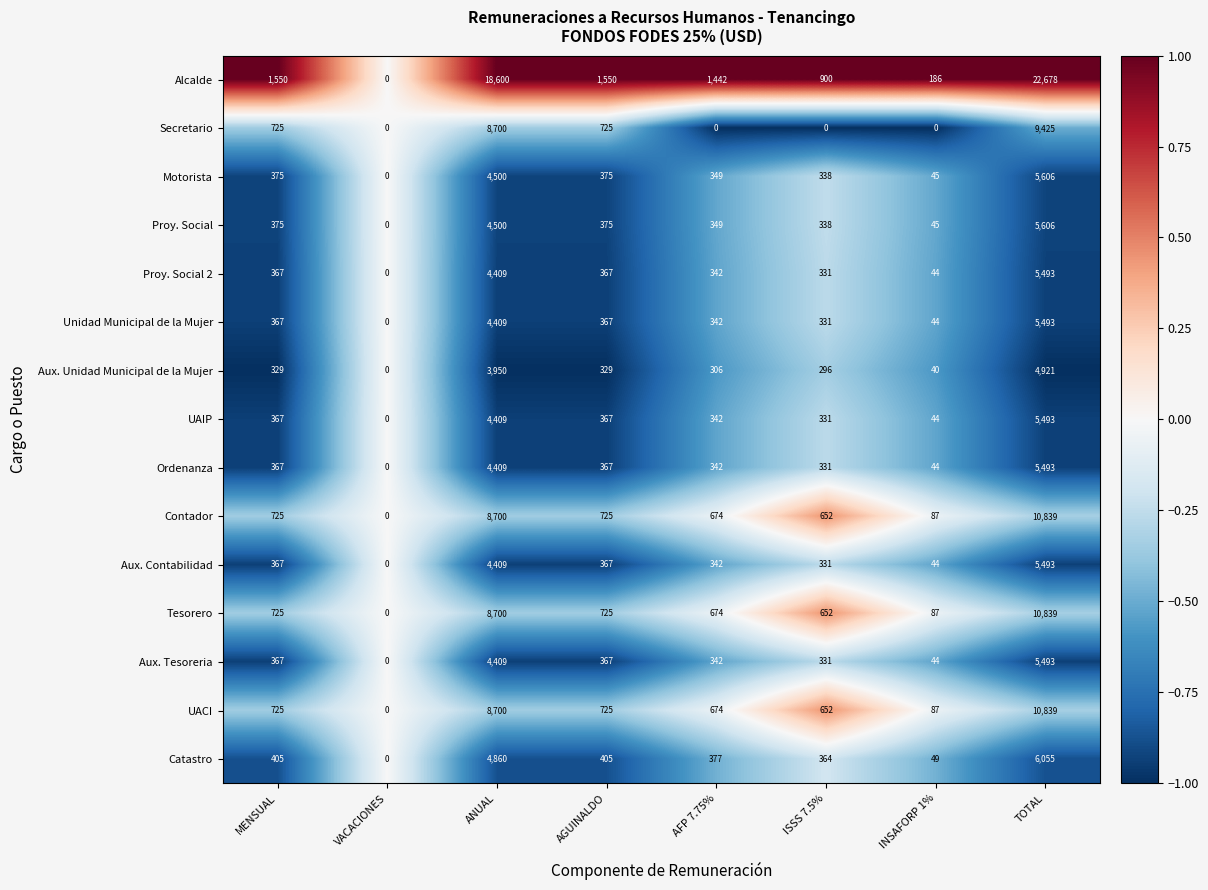

How many distinct data groups are displayed?

15